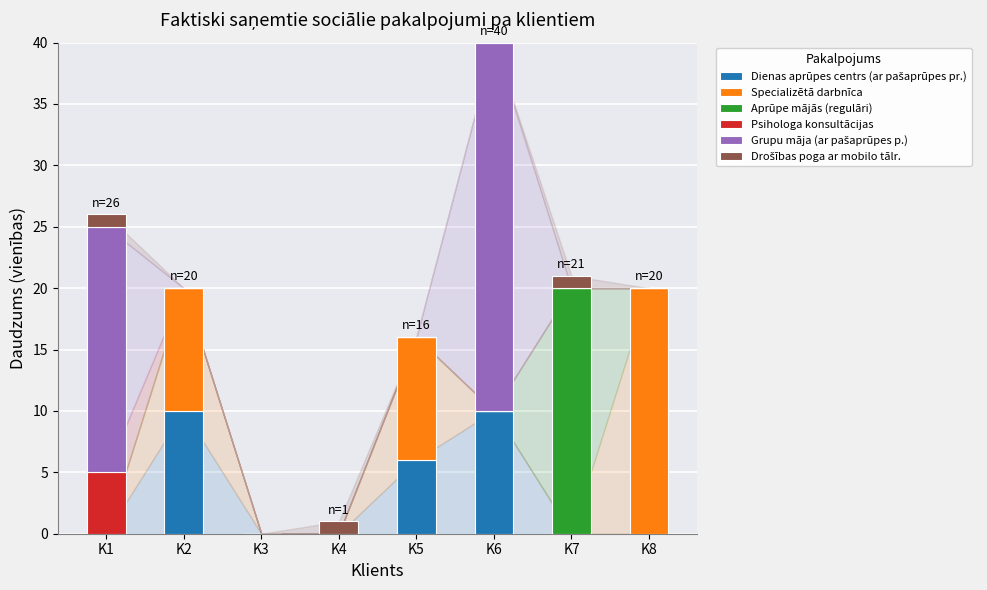

At which category is the sum across all series the highest?

K6